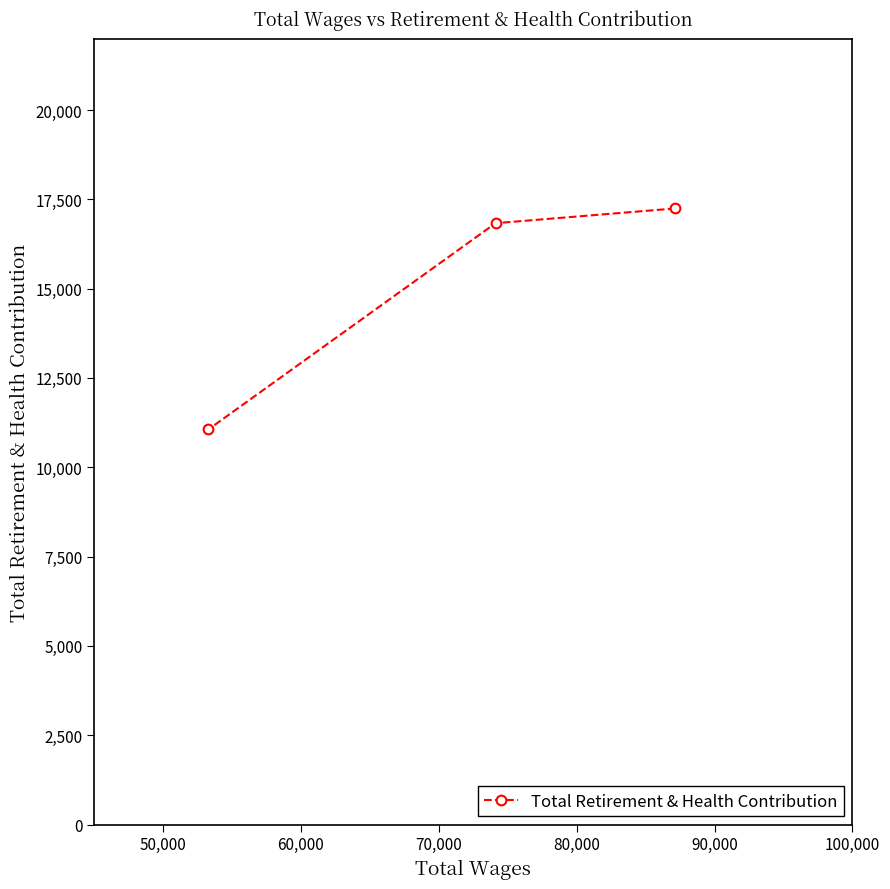

What is the average value?

15044